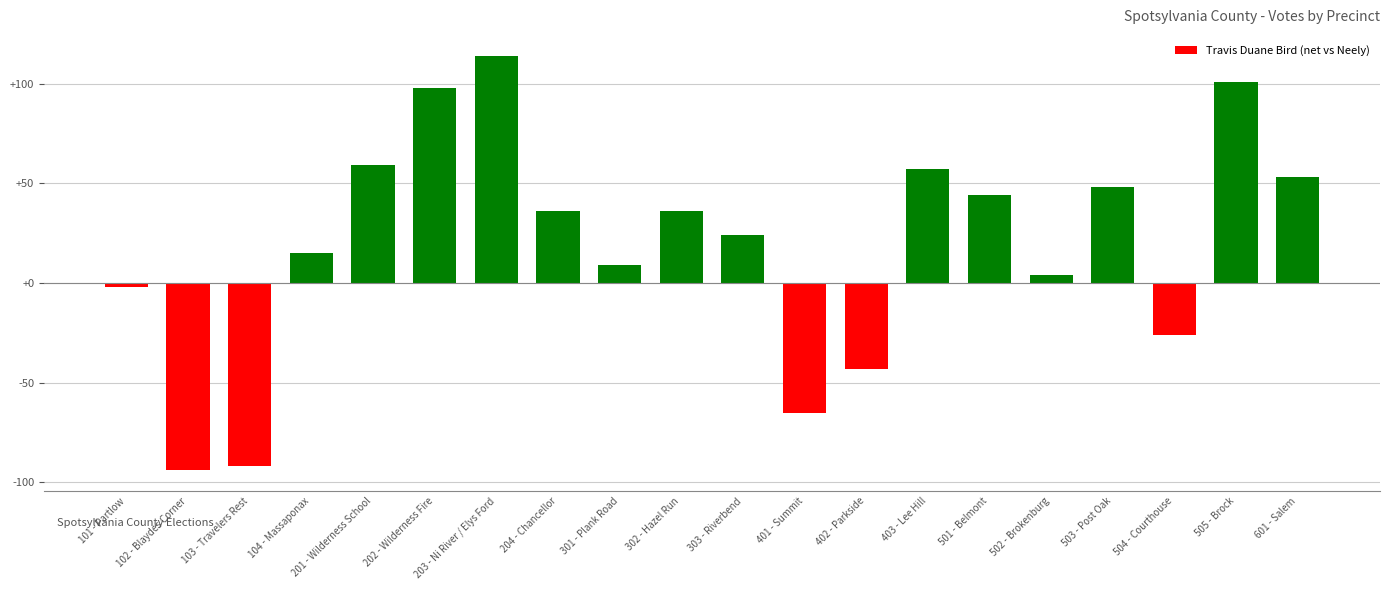

How many values are below zero?

6